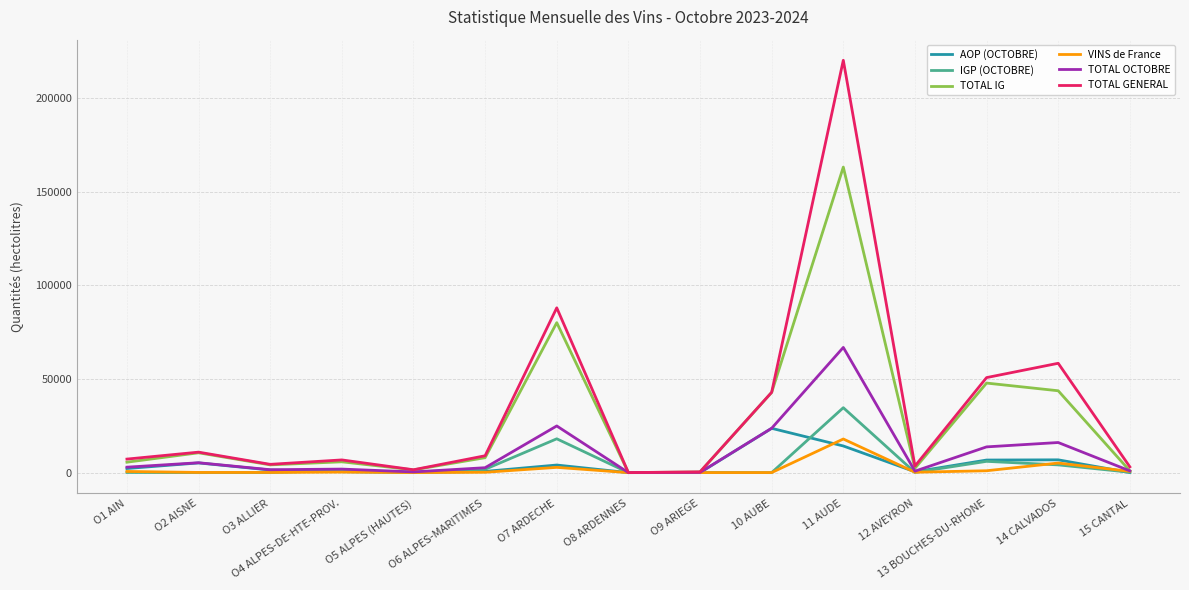

The value of VINS de France at 11 AUDE is 17957. True or false?

True